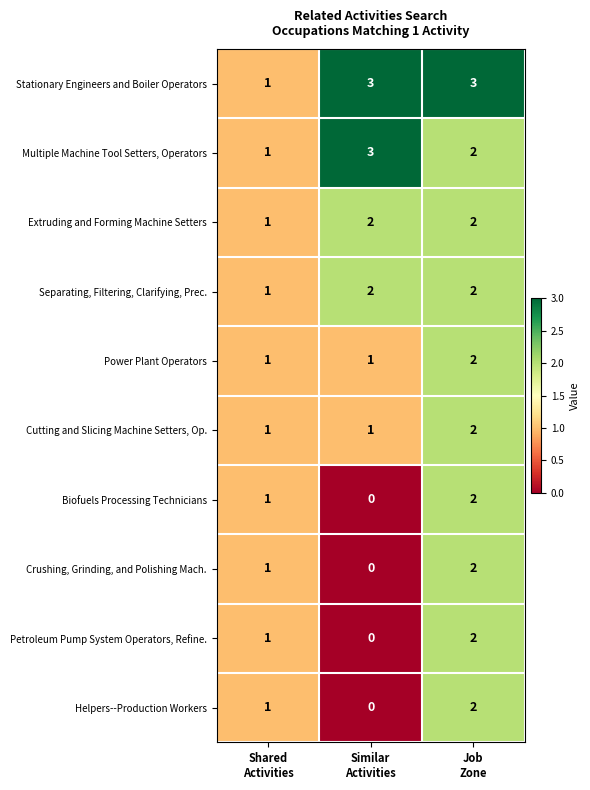

How many Extruding and Forming Machine Setters values are between 1 and 2?

3